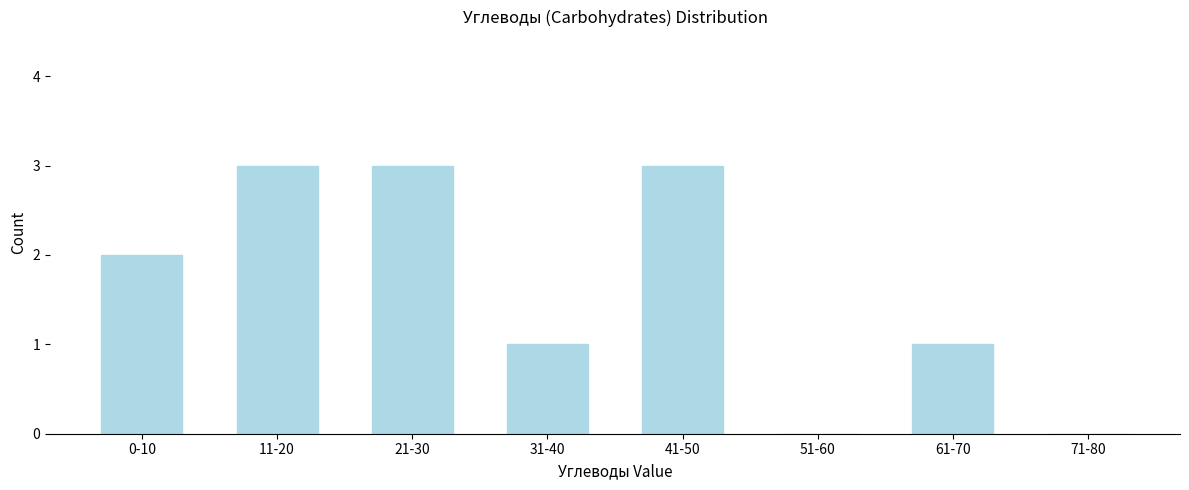

Reading left to right, what are all the values shown in this chart?

0-10=2	11-20=3	21-30=3	31-40=1	41-50=3	51-60=0	61-70=1	71-80=0